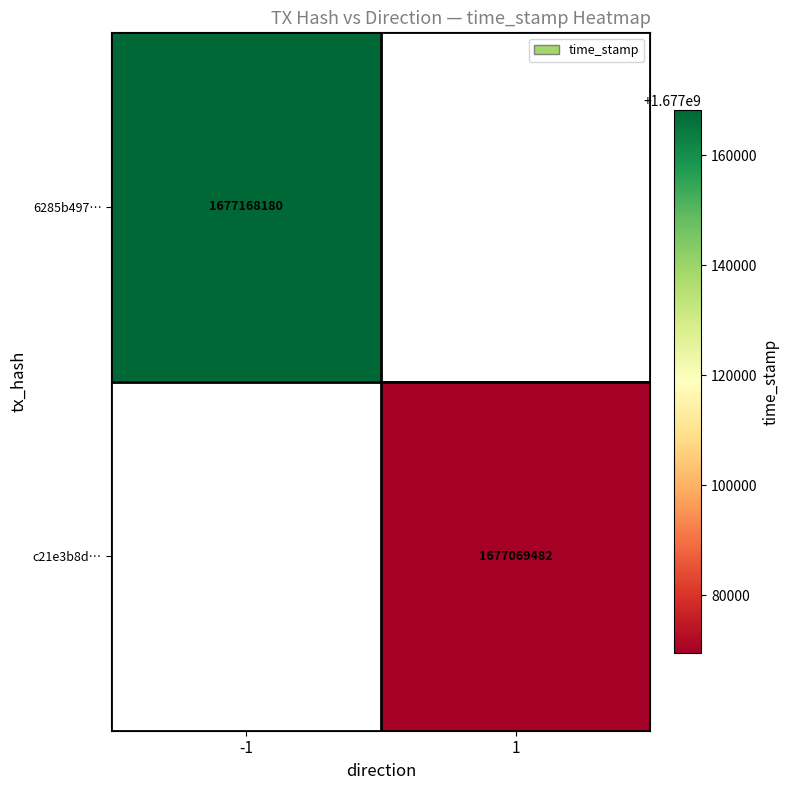

True or false: 6285b497… has a value of 1075763449 at -1.

False